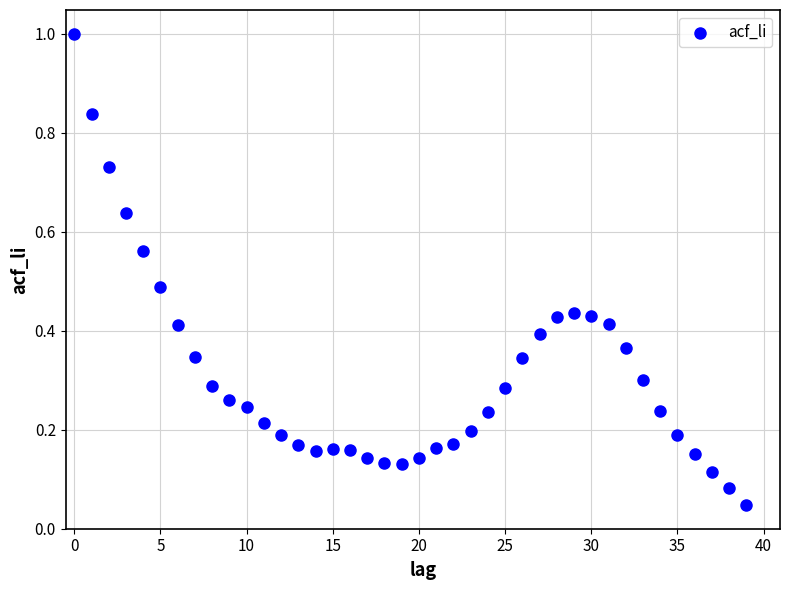

What is the range of Y values (max minus min)?

1.0